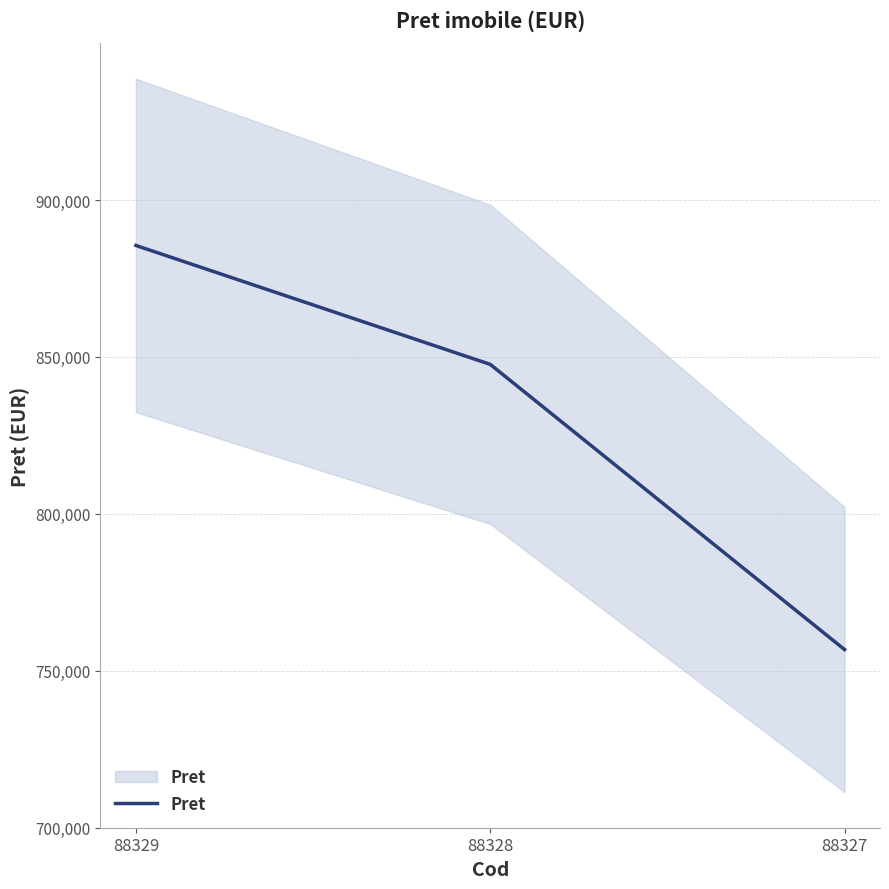

What is the maximum value shown in the chart?

885502